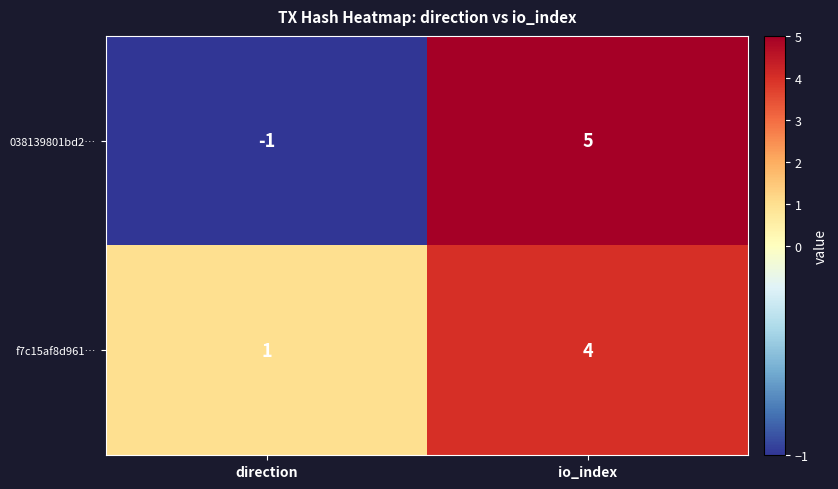

What is the sum of all 038139801bd2… values?

4